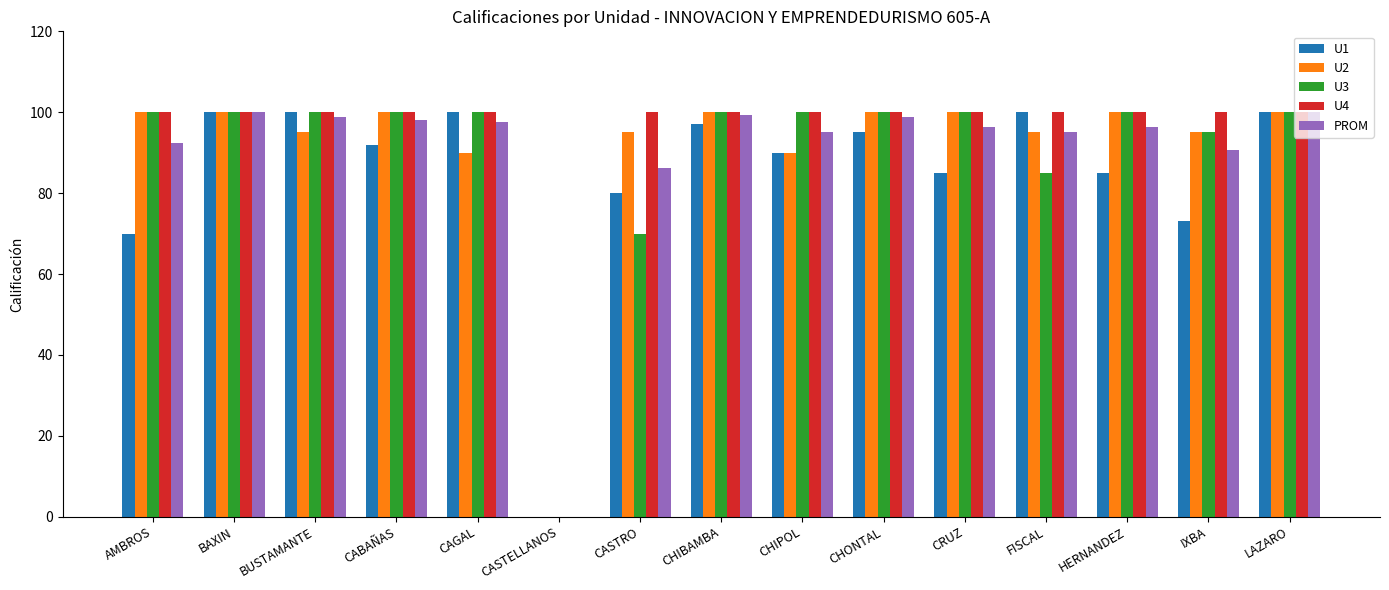

What is the greatest value displayed?

100.0